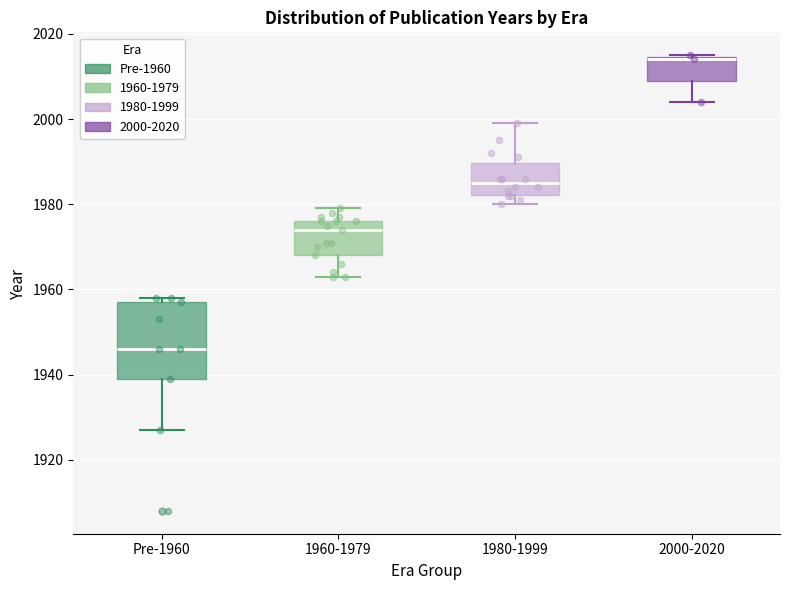

Reading left to right, read every box against the y-axis: the position of its median line, the range the box covers, and the ends of its whiskers. The values are not printed on the chart, so give them approximately, as read against the axis.

Pre-1960: median 1946, box 1940 to 1958, whiskers 1928 to 1958 (just above the box's upper edge)
1960-1979: median 1974, box 1968 to 1976, whiskers 1964 to 1980
1980-1999: median 1986, box 1982 to 1990, whiskers 1980 to 2000
2000-2020: median 2014, box 2010 to 2014, whiskers 2004 to 2016